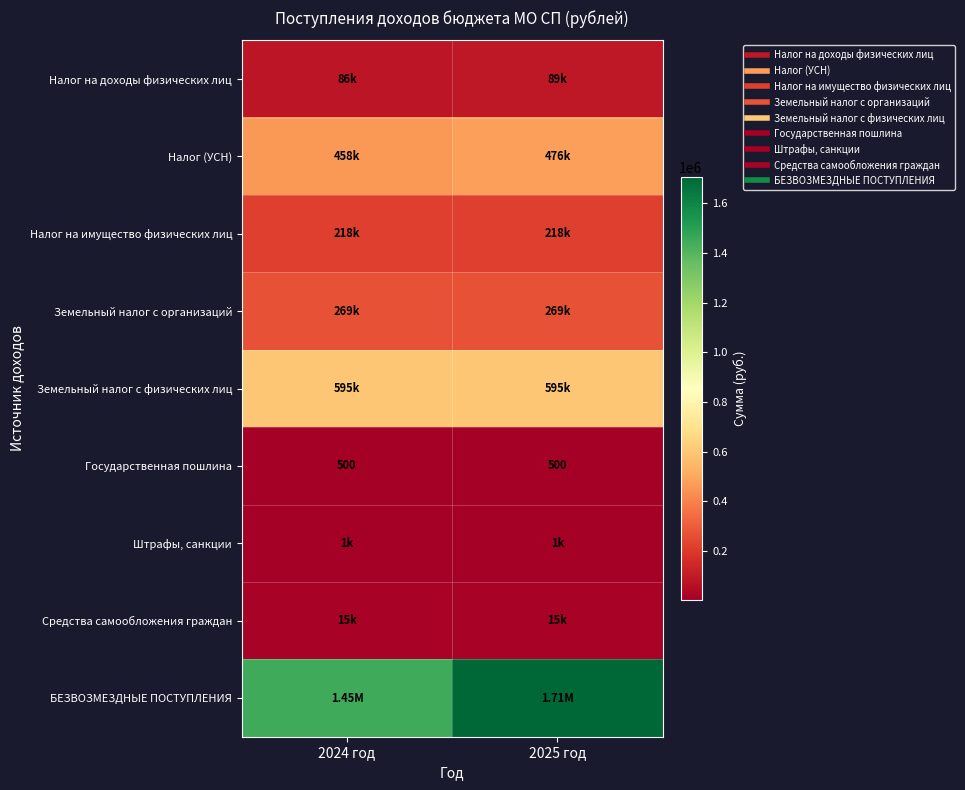

Which series changed the most between 2024 год and 2025 год?

БЕЗВОЗМЕЗДНЫЕ ПОСТУПЛЕНИЯ